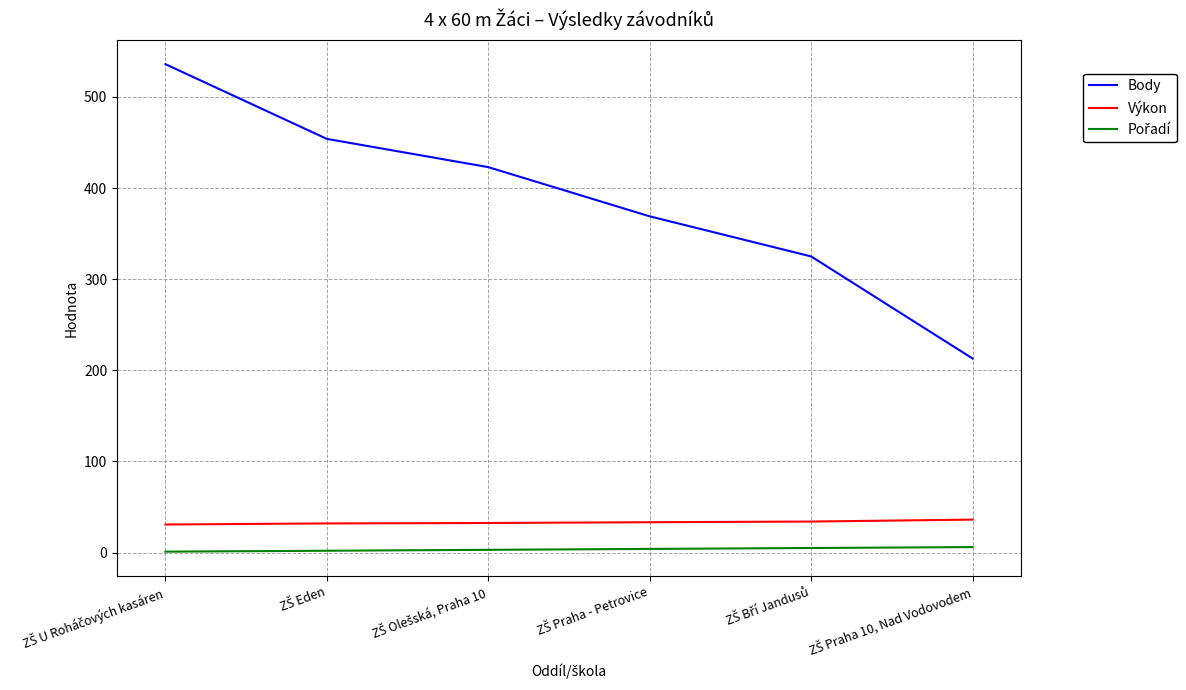

How many lines are shown in the chart?

3